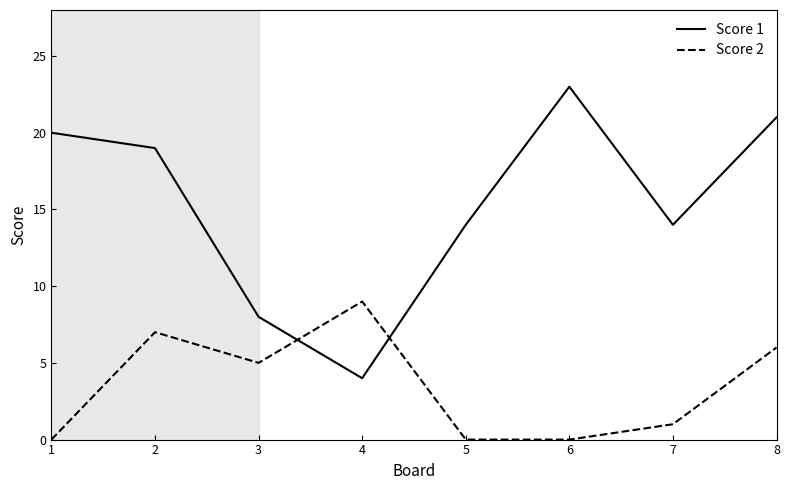

Which category has the lowest value in the Score 1 series?

4